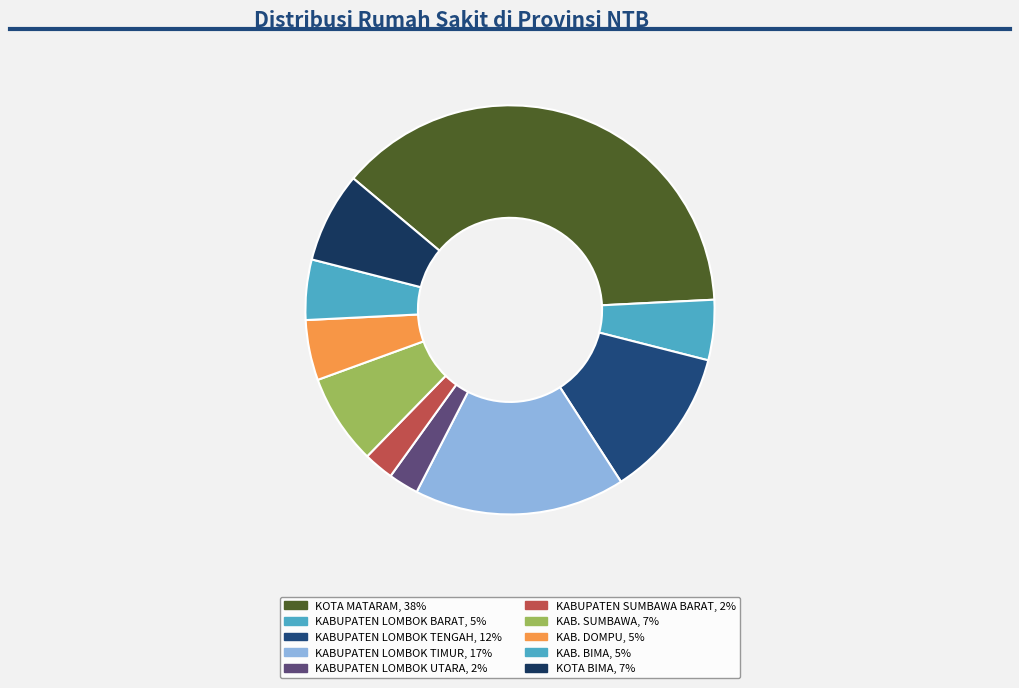

Is it true that KAB. SUMBAWA is 7% of the pie?

True